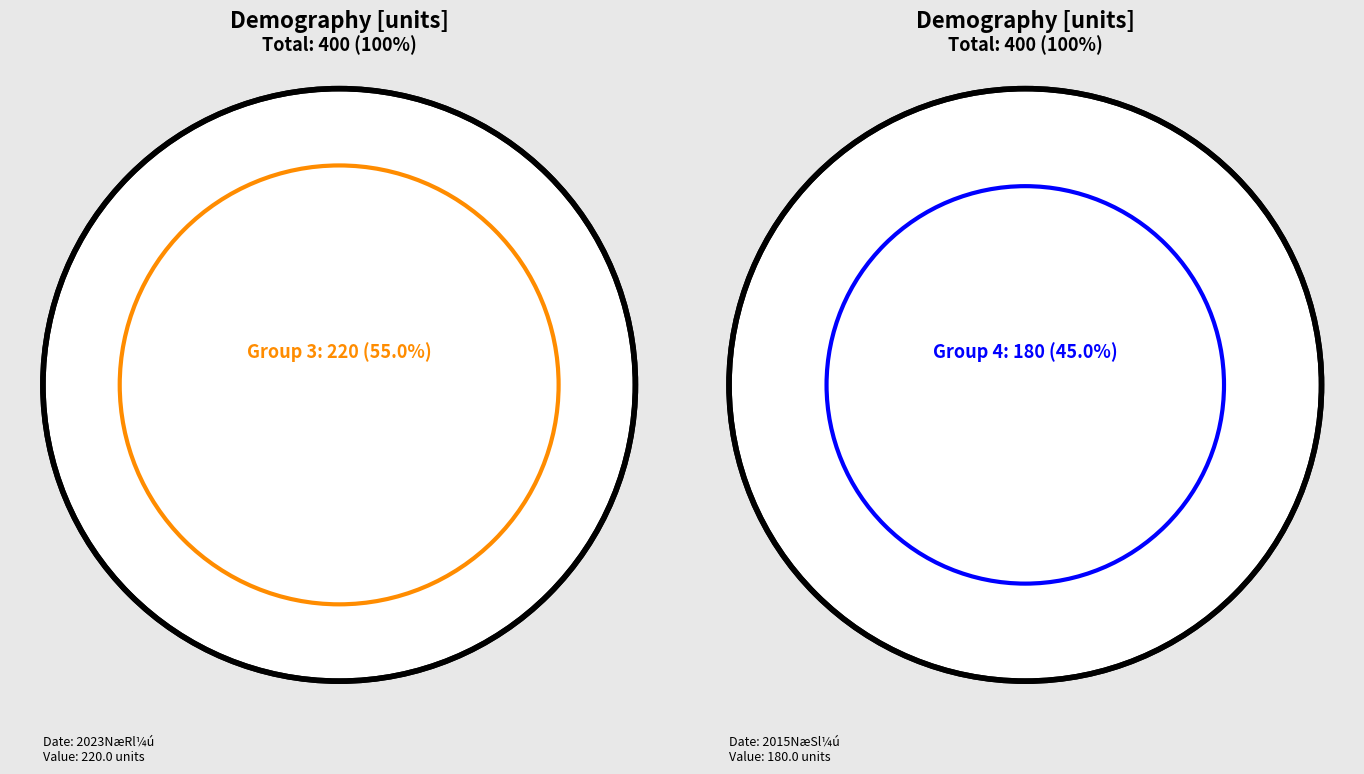

Is there any slice that represents more than half of the pie?

Yes